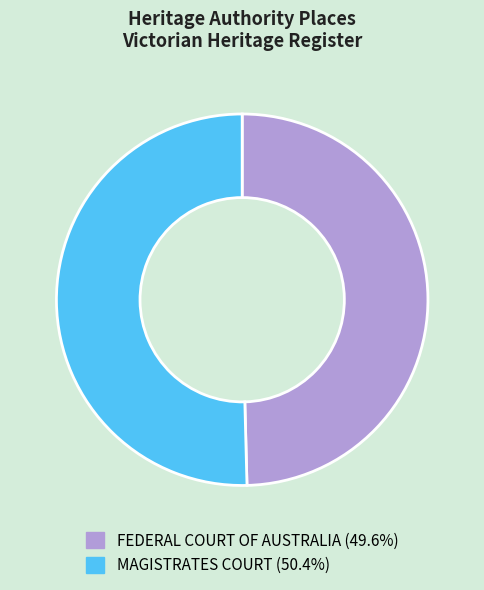

What is the smallest slice in the pie chart?

FEDERAL COURT OF AUSTRALIA